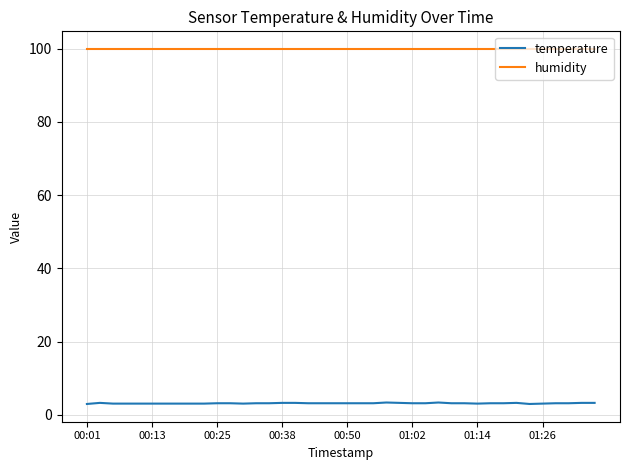

Rank the series by their average value, from highest to lowest.

humidity, temperature